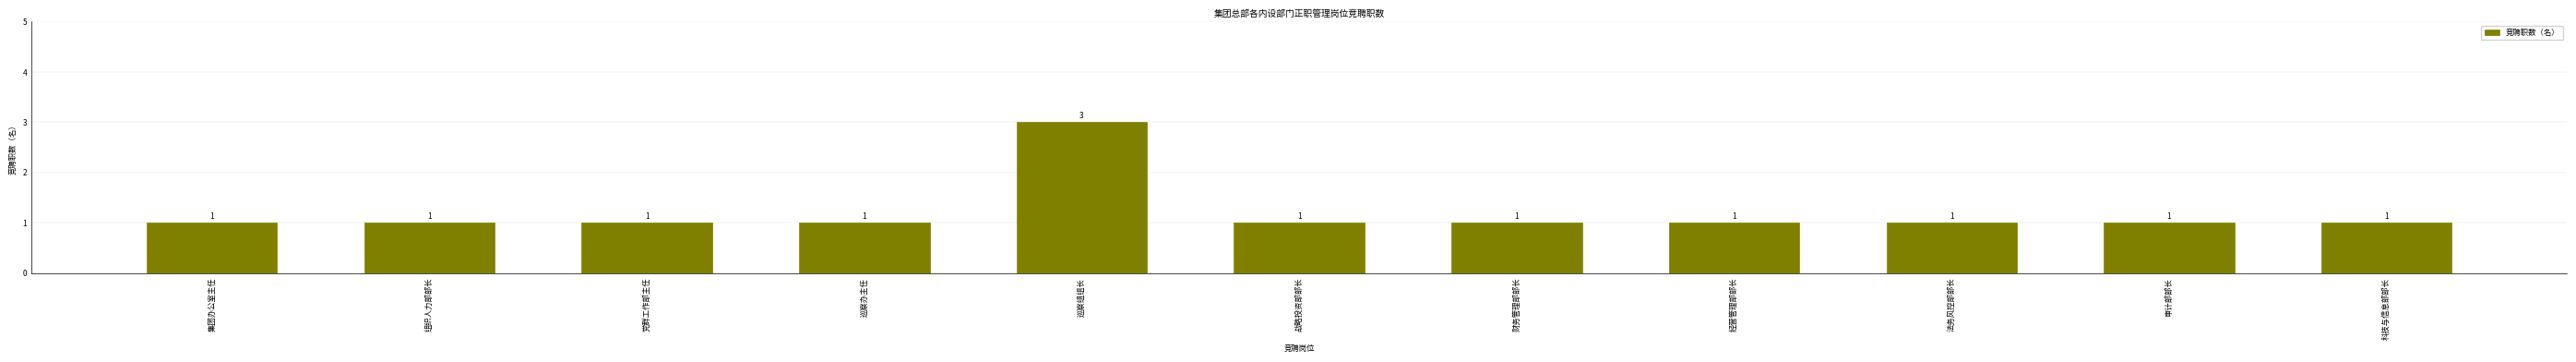

Reading left to right, what are all the values shown in this chart?

集团办公室主任=1	组织人力部部长=1	党群工作部主任=1	巡察办主任=1	巡察组组长=3	战略投资部部长=1	财务管理部部长=1	经营管理部部长=1	法务风控部部长=1	审计部部长=1	科技与信息部部长=1